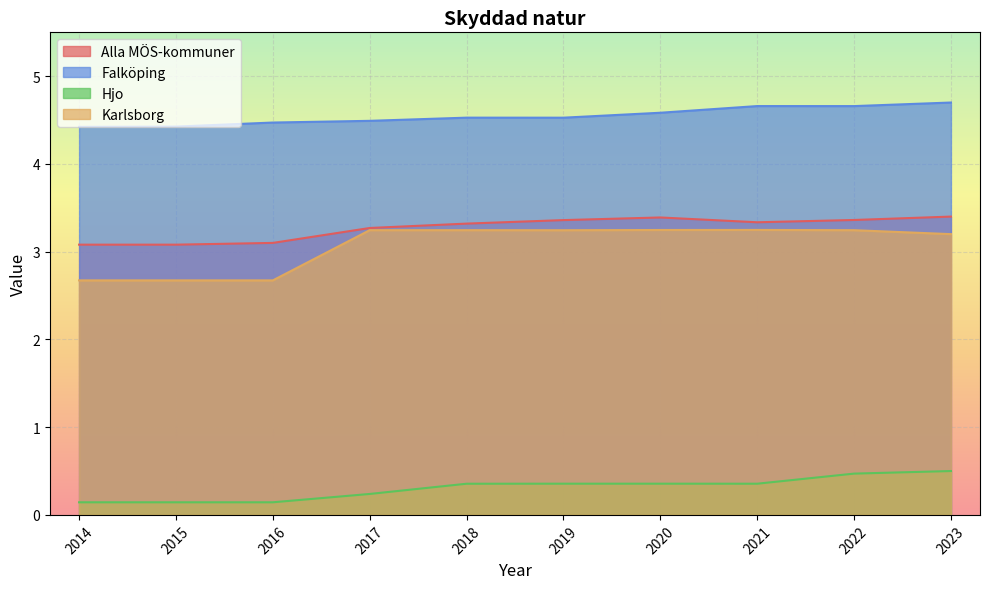

The value of Falköping at 2020 is 4.6. True or false?

True